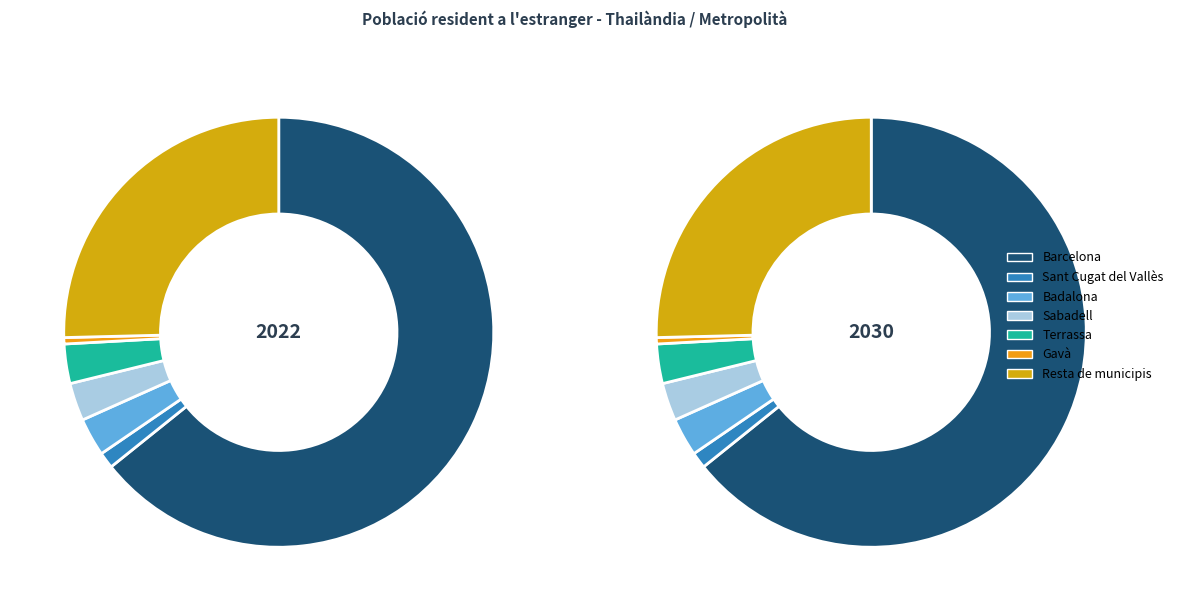

To the nearest percent, what portion does Sant Cugat del Vallès represent?

1%